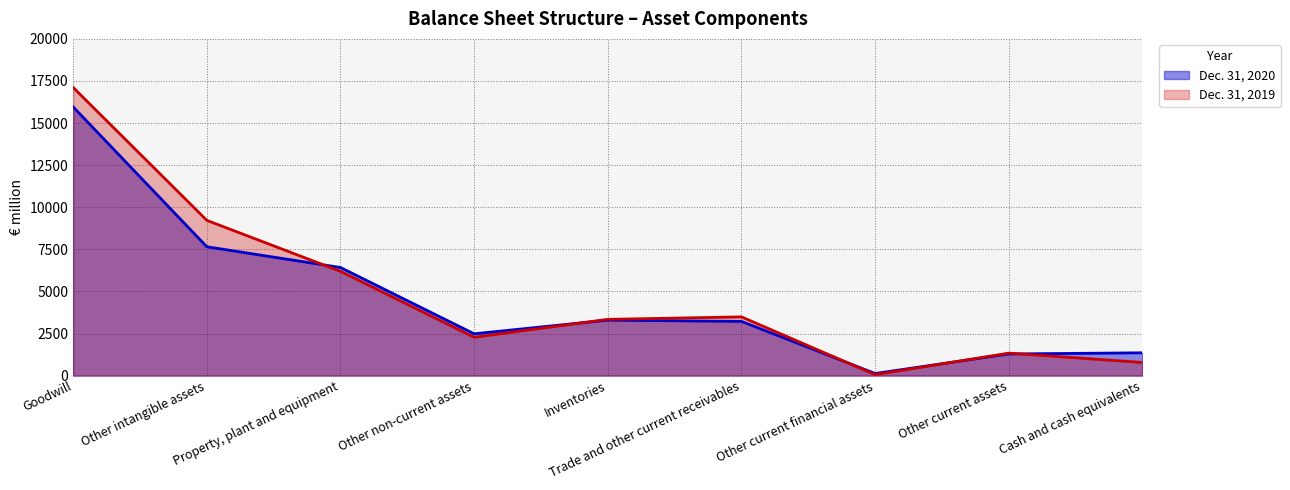

Does the chart have visible grid lines?

Yes